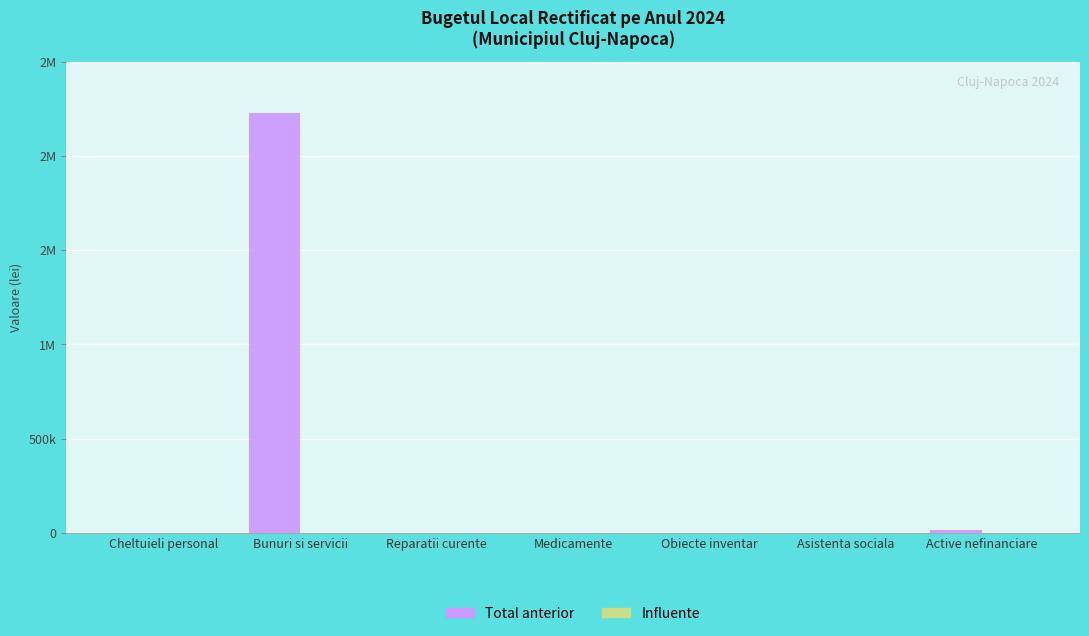

What is the label of the 3rd bar from the right?

Obiecte inventar